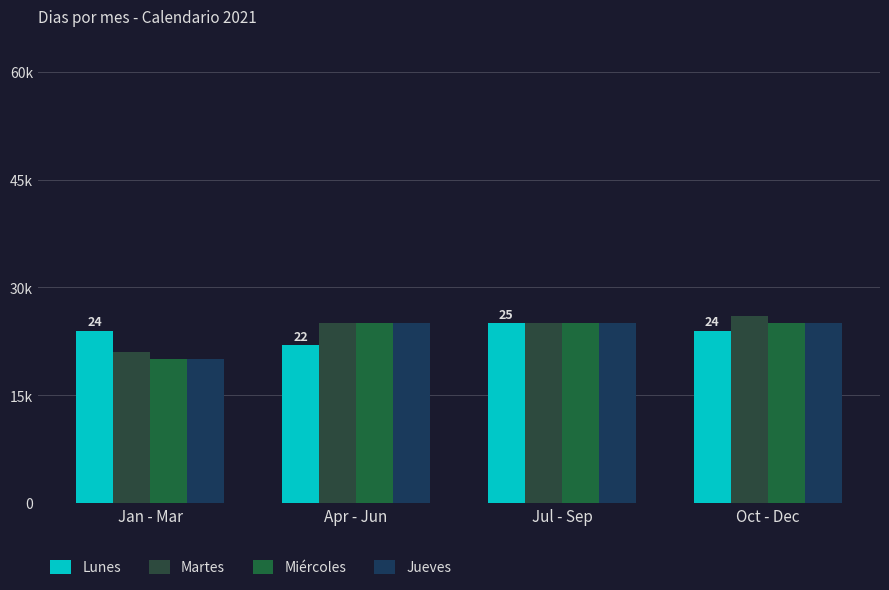

Which label corresponds to the largest value in the chart?

Oct - Dec